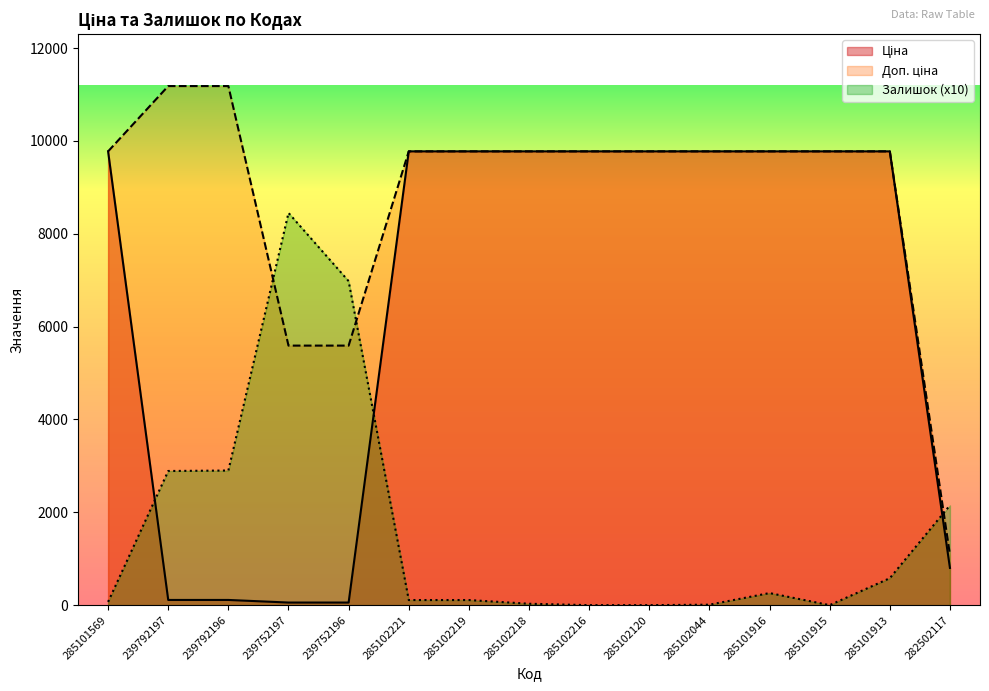

Which series has the largest range (max minus min)?

Доп. ціна